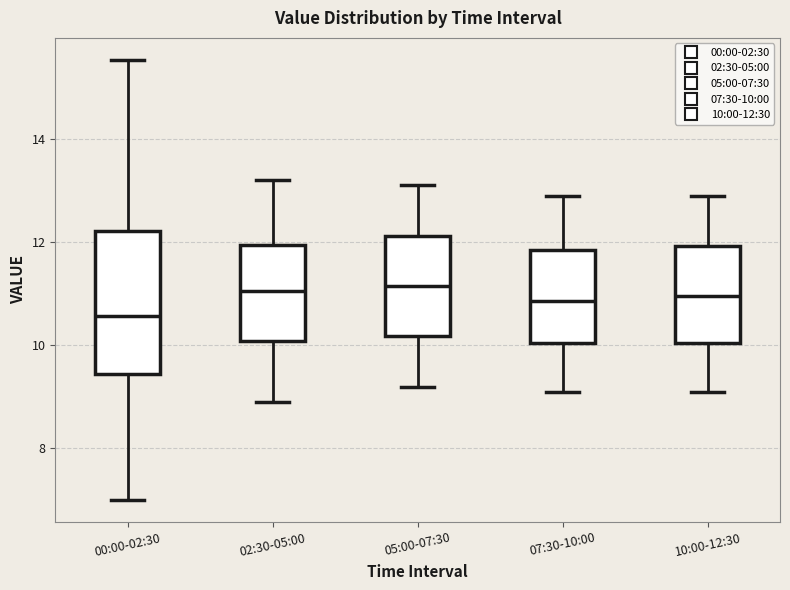

Comparing the boxes themselves (not the whiskers), which one is the tallest?

00:00-02:30